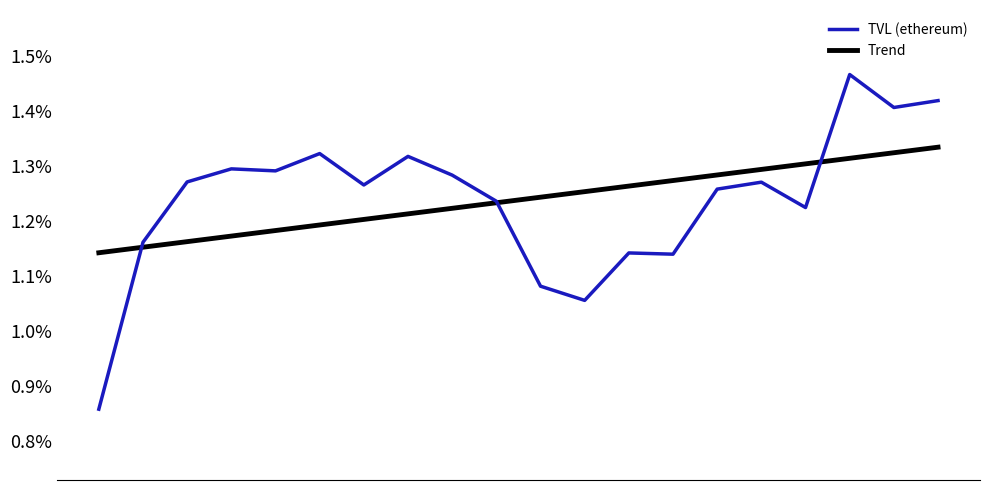

Does the chart have visible grid lines?

No